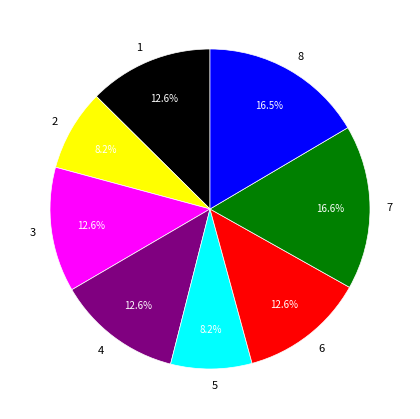

The 3 slice represents 13% of the pie. True or false?

True